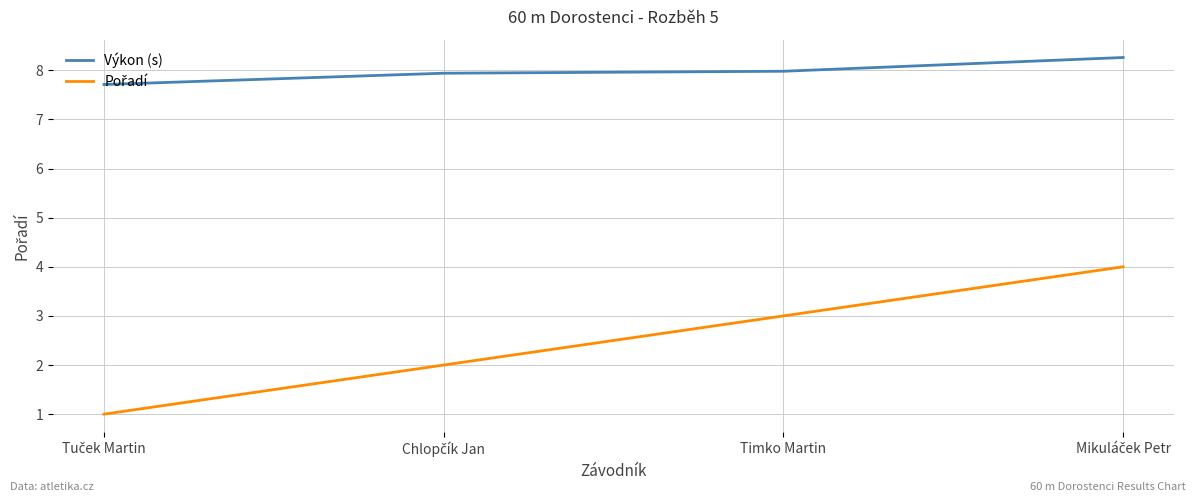

What is the difference between the maximum and second lowest values in the Výkon (s) series?

0.3